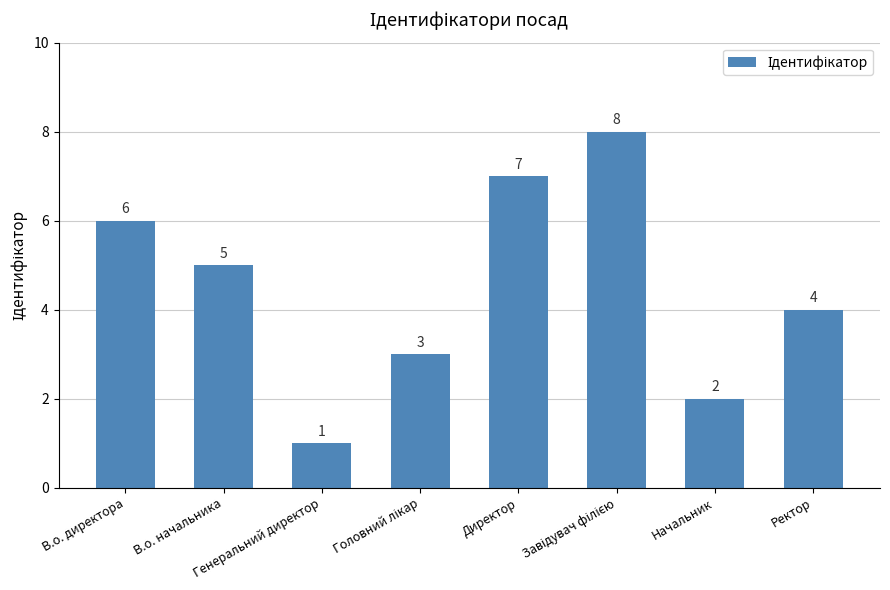

What is the sum of all values?

36